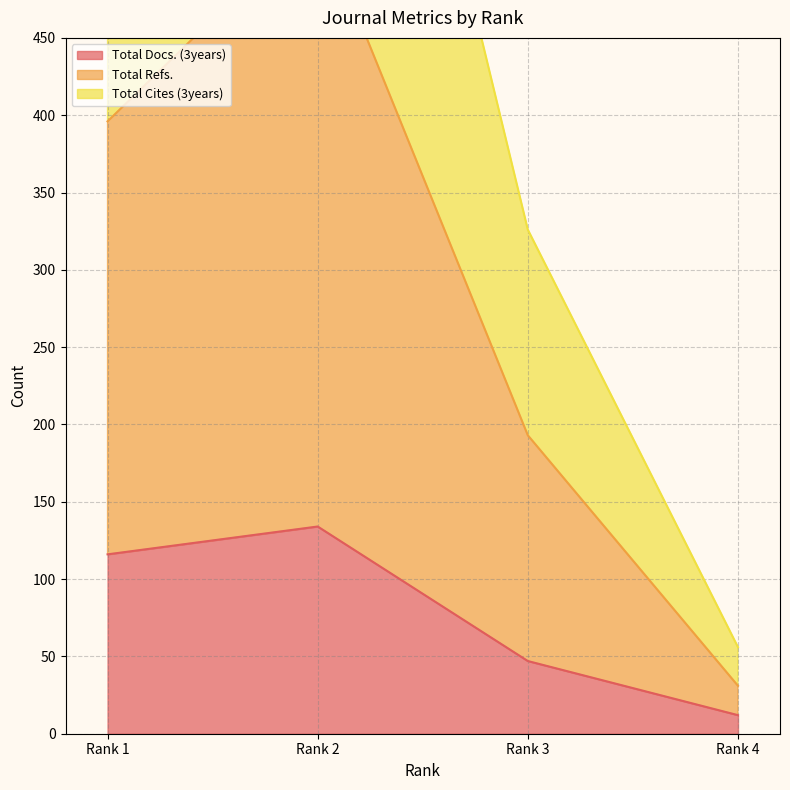

What is the difference between the highest and lowest values at Rank 1?

526